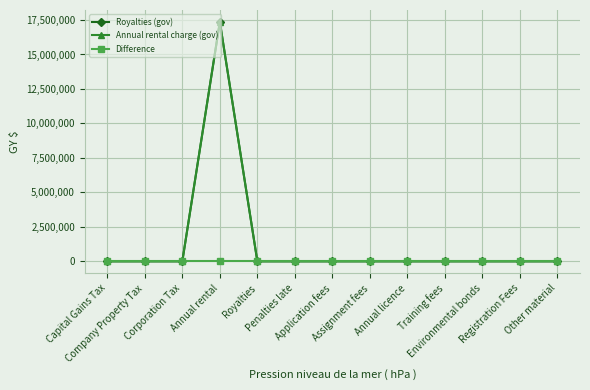

What is the label of the 11th point from the right?

Corporation Tax